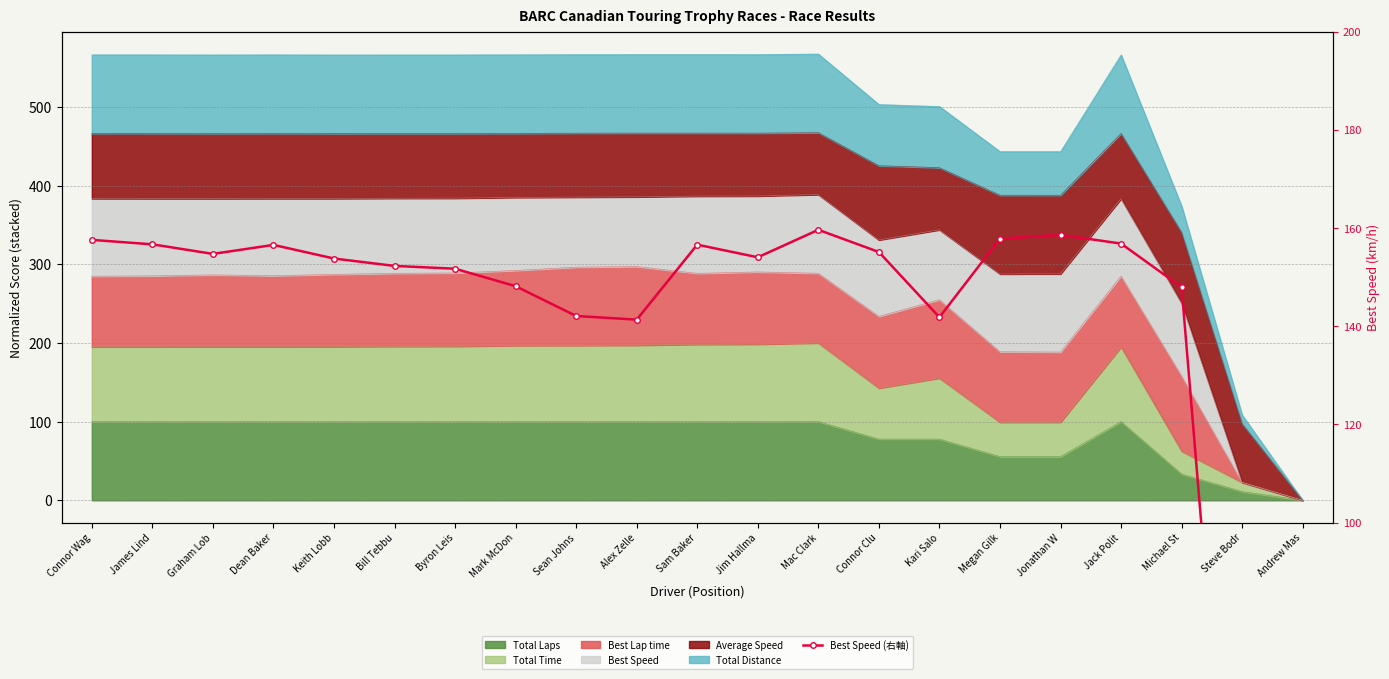

At which label does the data first exceed 154?

Connor Wag